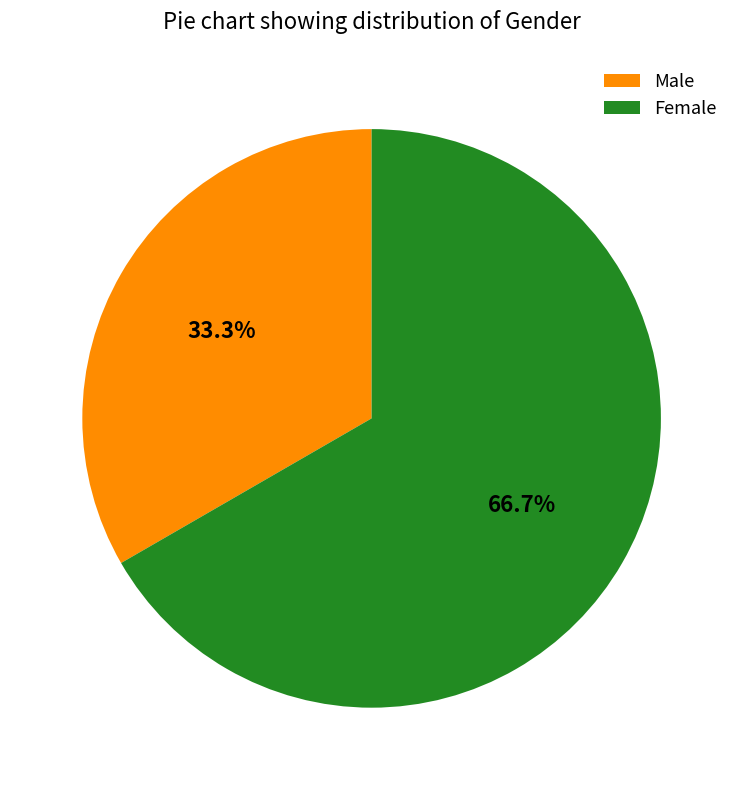

Which has a higher value, Male or Female?

Female